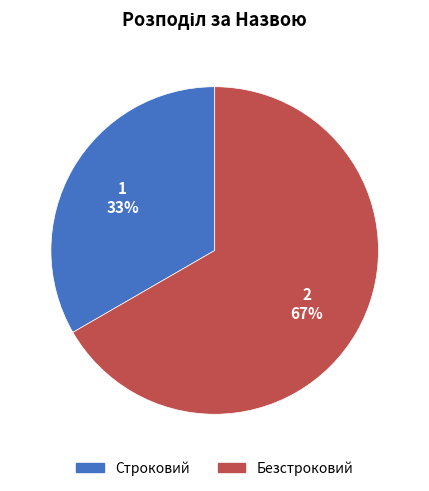

What is the smallest slice in the pie chart?

Строковий